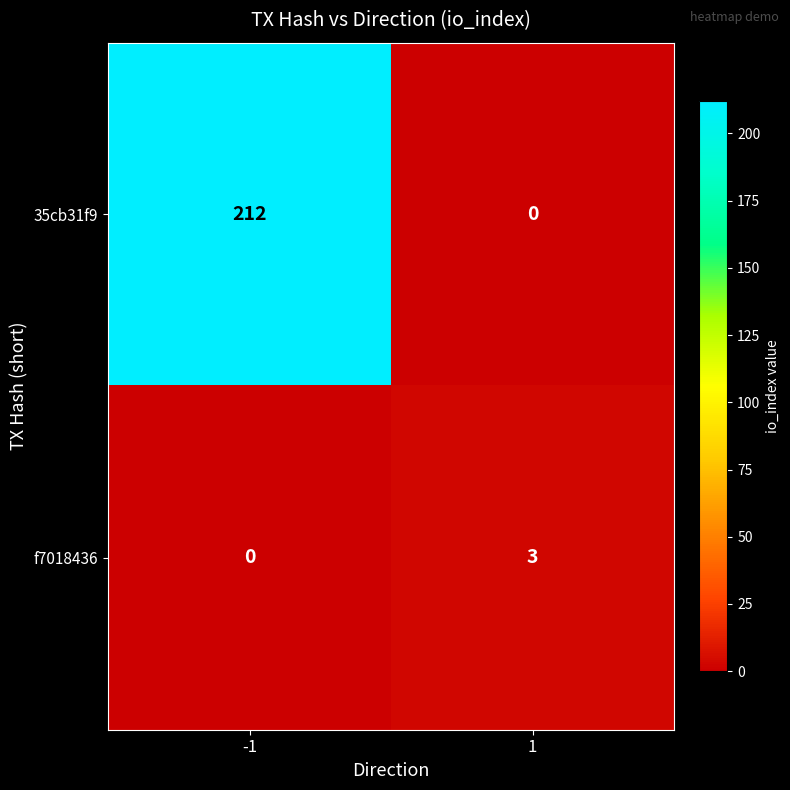

Reading left to right, transcribe all the data shown in this chart.

35cb31f9: 212	0
f7018436: 0	3